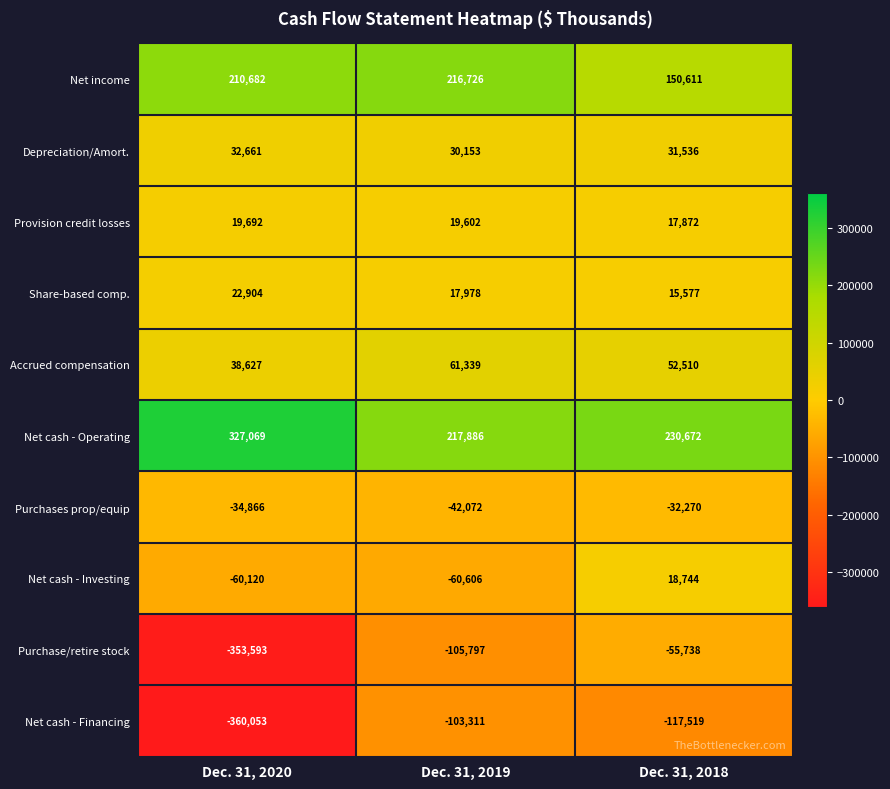

What is the difference between the highest and lowest values at Dec. 31, 2019?

323683